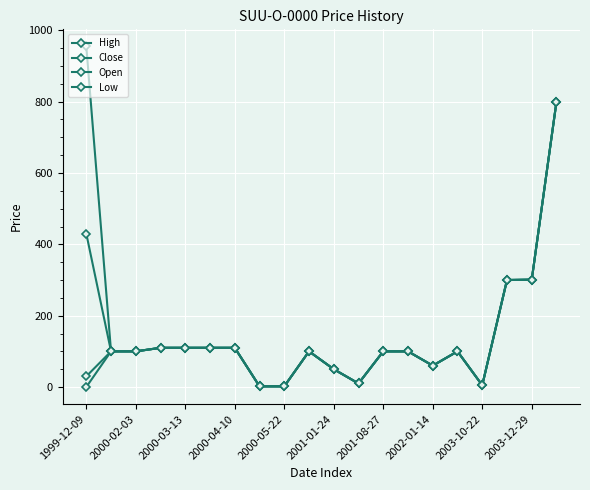

Does the chart display data point markers on the line(s)?

Yes